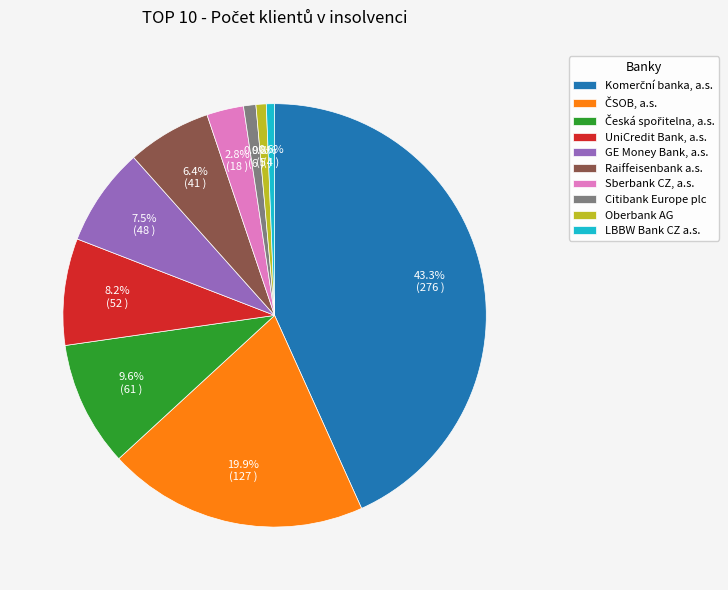

Is there any slice that represents more than half of the pie?

No